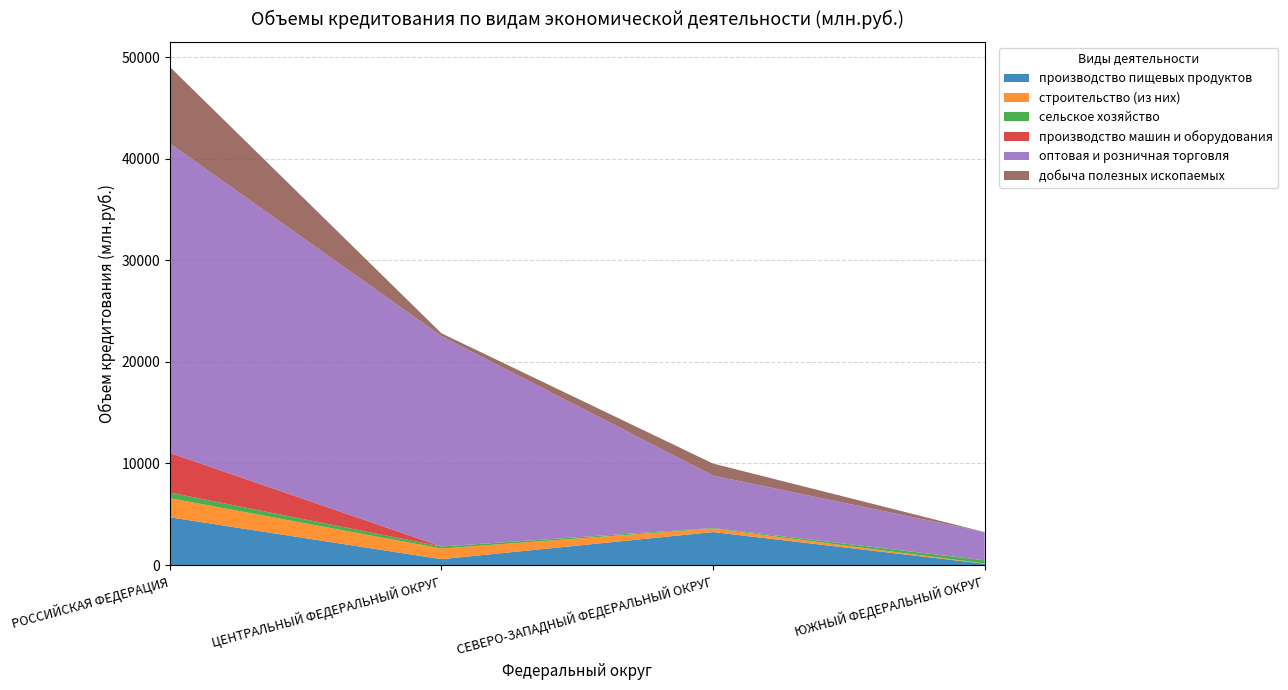

Reading right to left, extract all data points from this chart.

производство пищевых продуктов: ЮЖНЫЙ ФЕДЕРАЛЬНЫЙ ОКРУГ=118	СЕВЕРО-ЗАПАДНЫЙ ФЕДЕРАЛЬНЫЙ ОКРУГ=3244	ЦЕНТРАЛЬНЫЙ ФЕДЕРАЛЬНЫЙ ОКРУГ=576	РОССИЙСКАЯ ФЕДЕРАЦИЯ=4700
строительство (из них): ЮЖНЫЙ ФЕДЕРАЛЬНЫЙ ОКРУГ=31	СЕВЕРО-ЗАПАДНЫЙ ФЕДЕРАЛЬНЫЙ ОКРУГ=347	ЦЕНТРАЛЬНЫЙ ФЕДЕРАЛЬНЫЙ ОКРУГ=1044	РОССИЙСКАЯ ФЕДЕРАЦИЯ=1876
сельское хозяйство: ЮЖНЫЙ ФЕДЕРАЛЬНЫЙ ОКРУГ=314	СЕВЕРО-ЗАПАДНЫЙ ФЕДЕРАЛЬНЫЙ ОКРУГ=51	ЦЕНТРАЛЬНЫЙ ФЕДЕРАЛЬНЫЙ ОКРУГ=196	РОССИЙСКАЯ ФЕДЕРАЦИЯ=562
производство машин и оборудования: ЮЖНЫЙ ФЕДЕРАЛЬНЫЙ ОКРУГ=0	СЕВЕРО-ЗАПАДНЫЙ ФЕДЕРАЛЬНЫЙ ОКРУГ=0	ЦЕНТРАЛЬНЫЙ ФЕДЕРАЛЬНЫЙ ОКРУГ=10	РОССИЙСКАЯ ФЕДЕРАЦИЯ=3899
оптовая и розничная торговля: ЮЖНЫЙ ФЕДЕРАЛЬНЫЙ ОКРУГ=2776	СЕВЕРО-ЗАПАДНЫЙ ФЕДЕРАЛЬНЫЙ ОКРУГ=5166	ЦЕНТРАЛЬНЫЙ ФЕДЕРАЛЬНЫЙ ОКРУГ=20718	РОССИЙСКАЯ ФЕДЕРАЦИЯ=30483
добыча полезных ископаемых: ЮЖНЫЙ ФЕДЕРАЛЬНЫЙ ОКРУГ=0	СЕВЕРО-ЗАПАДНЫЙ ФЕДЕРАЛЬНЫЙ ОКРУГ=1181	ЦЕНТРАЛЬНЫЙ ФЕДЕРАЛЬНЫЙ ОКРУГ=276	РОССИЙСКАЯ ФЕДЕРАЦИЯ=7536